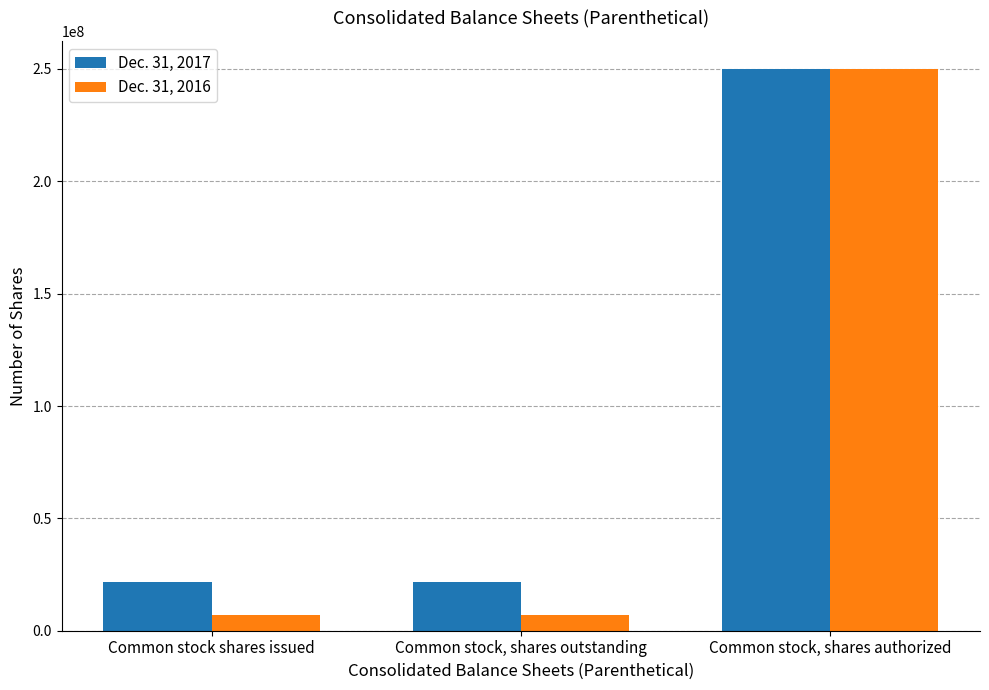

Which category has the highest value in the Dec. 31, 2017 series?

Common stock, shares authorized